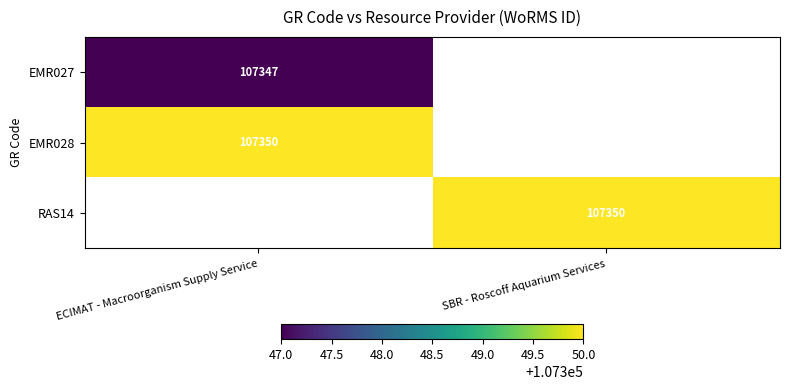

Count the number of data series in this chart.

3